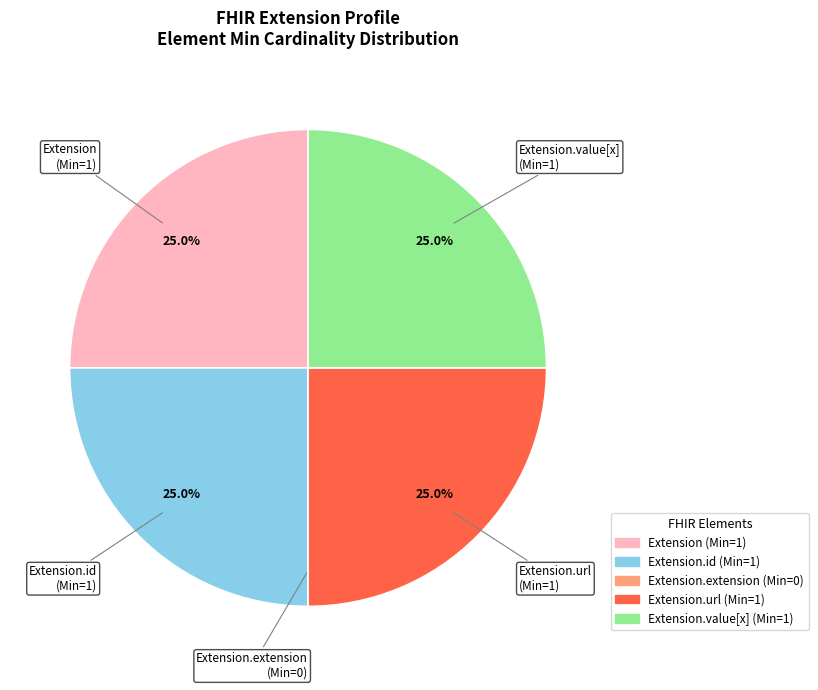

Combined, what portion of the pie is Extension.url and Extension?

50.0%